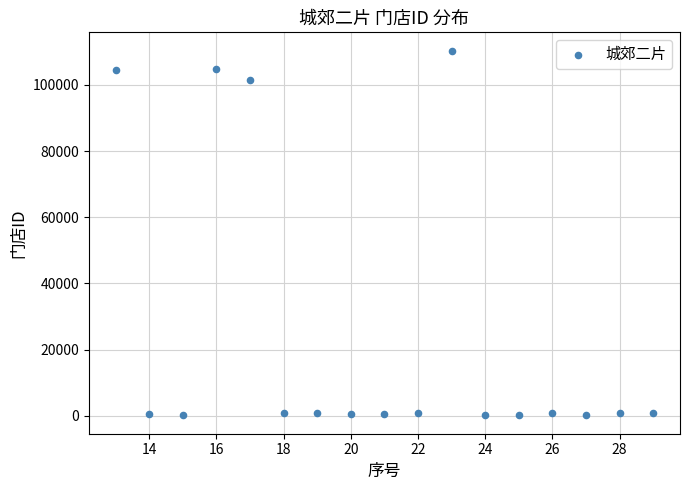

What Y value in the scatter plot is closest to 55215?

101453